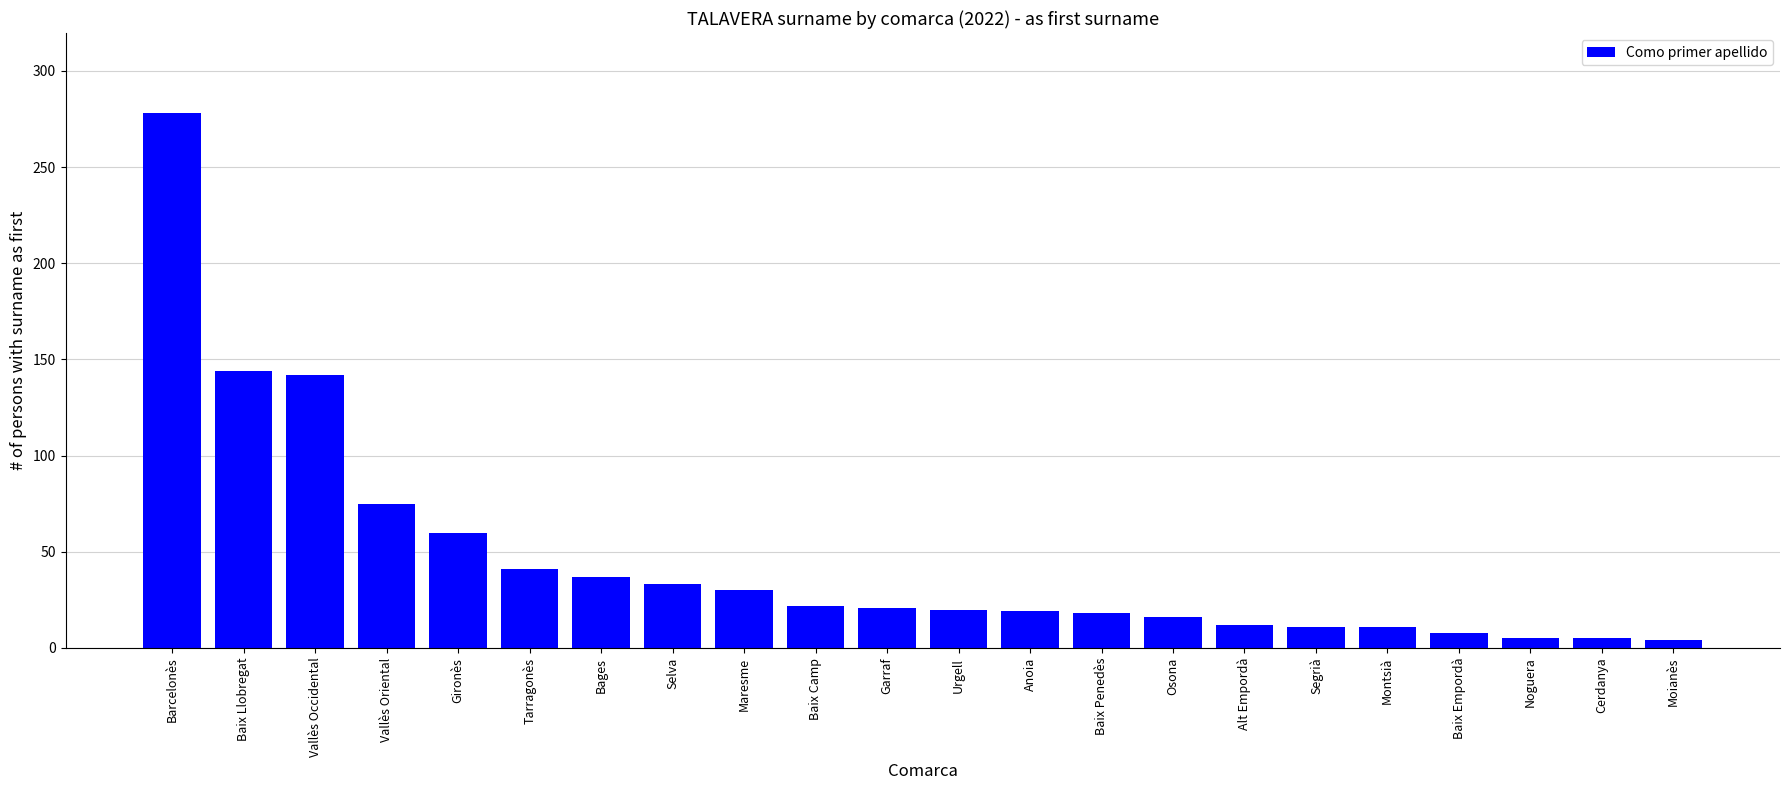

What is the change in value from Vallès Oriental to Maresme?

-45